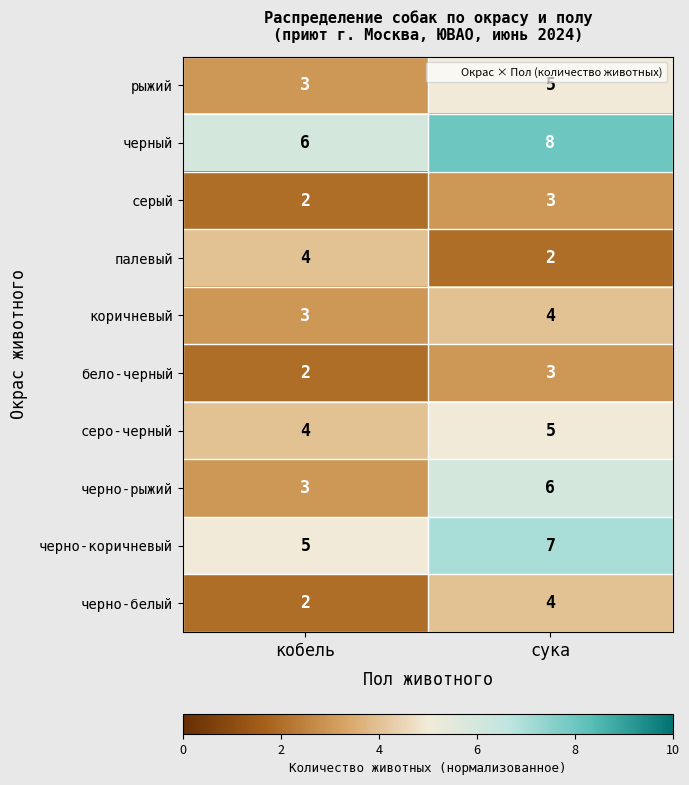

What is the spread (max minus min) of values at сука?

6